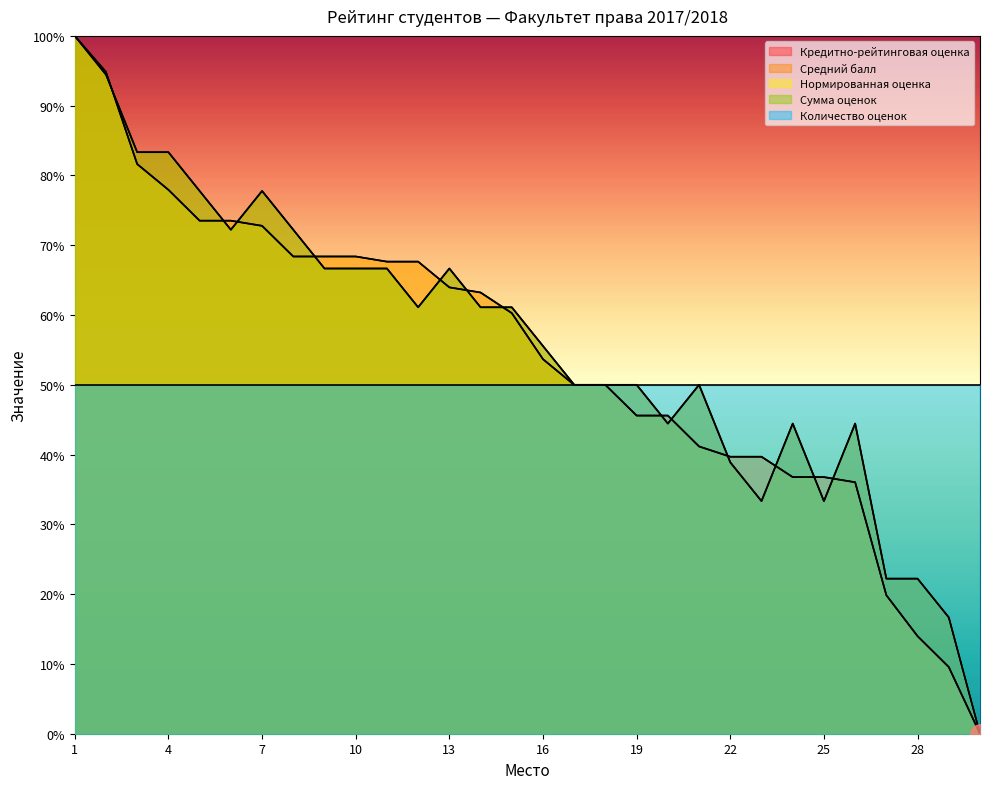

Which has a higher value, 6 or 25?

6